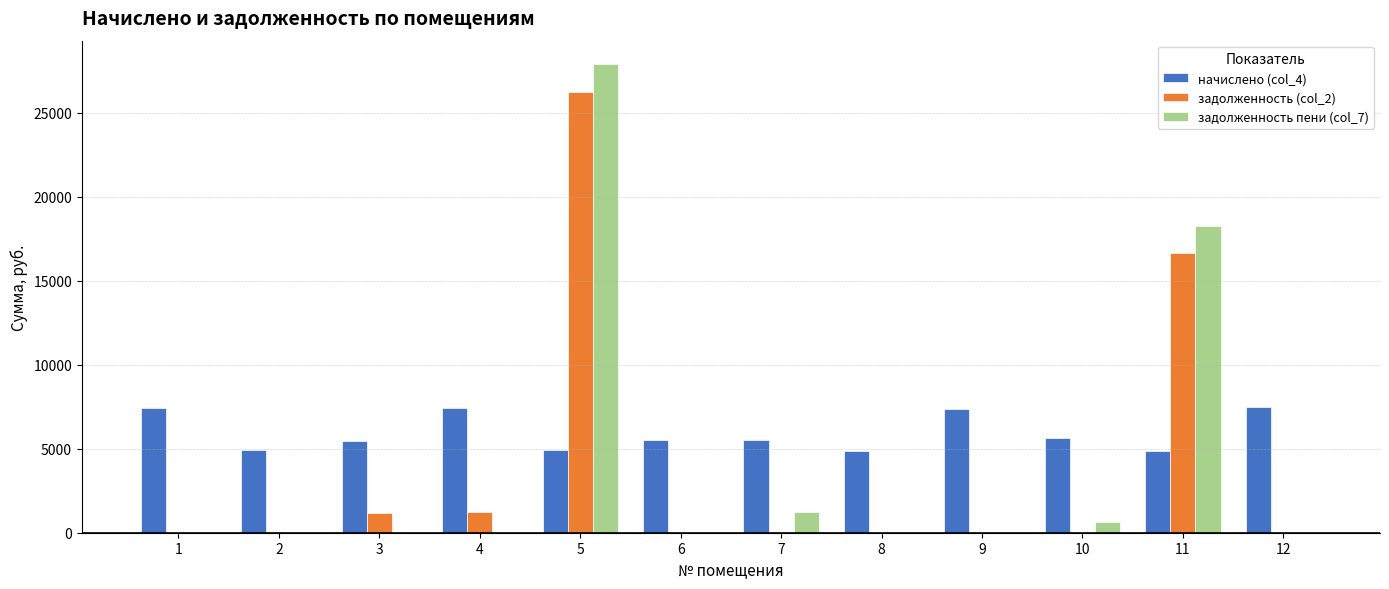

What is the total value across all series at 8?

4861.4